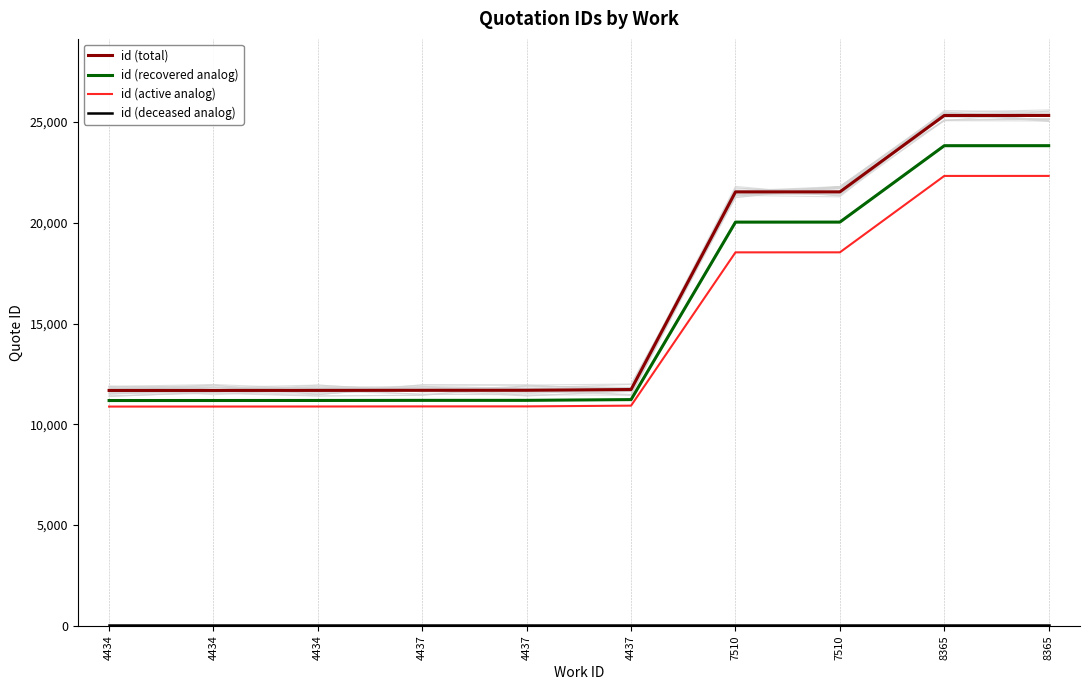

At which label does id (recovered analog) first exceed 11226?

7510